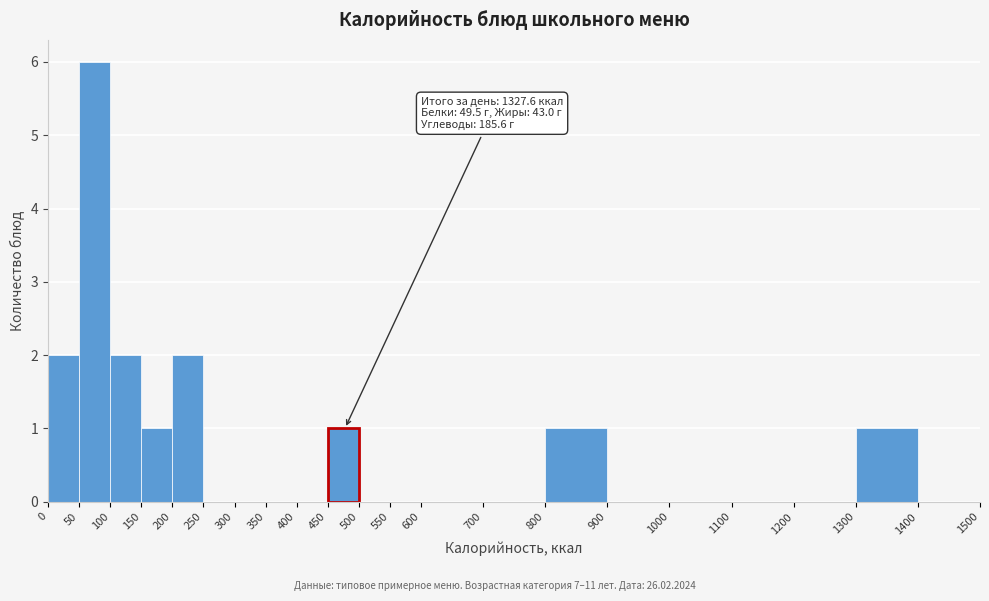

Over which range of the x-axis is the bar tallest?

50 to 100